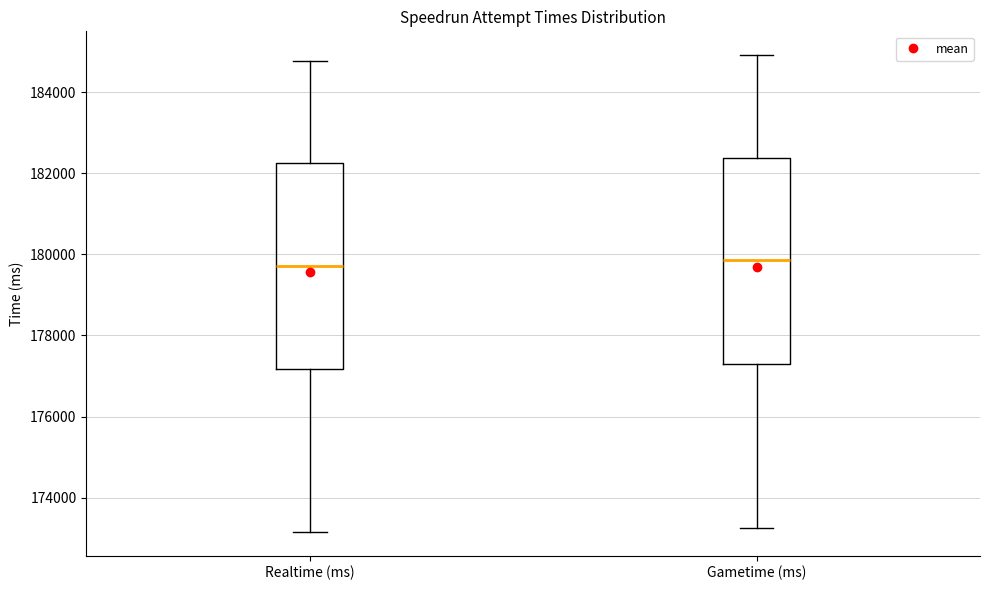

Reading left to right, read every box against the y-axis: the position of its median line, the range the box covers, and the ends of its whiskers. The values are not printed on the chart, so give them approximately, as read against the axis.

Realtime (ms): median 179800, box 177200 to 182200, whiskers 173200 to 184800
Gametime (ms): median 179800, box 177400 to 182400, whiskers 173200 to 185000